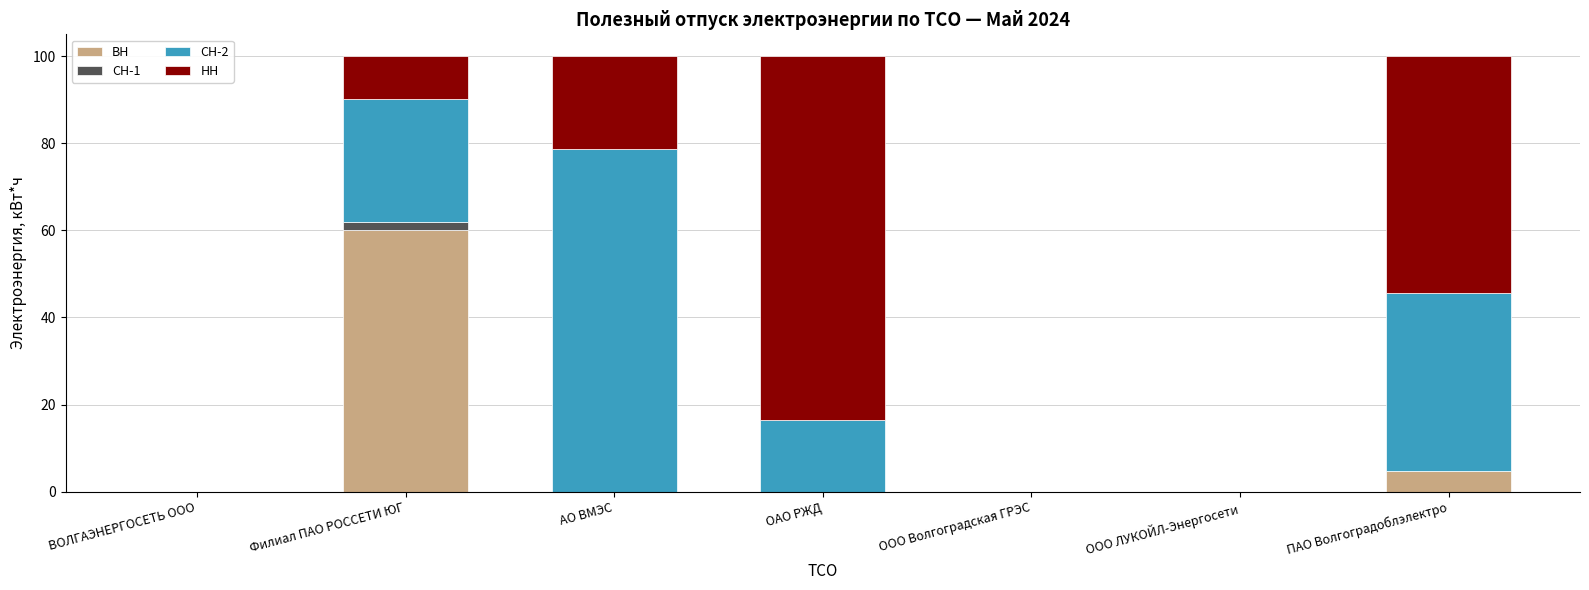

True or false: ВН has a value of 60.0 at Филиал ПАО РОССЕТИ ЮГ.

True